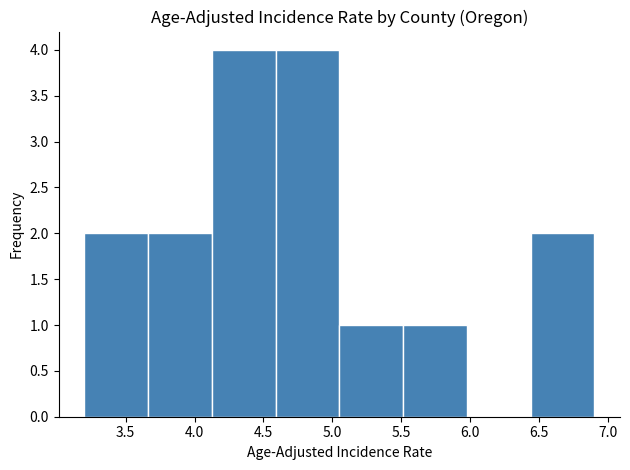

Reading left to right, list every bar in this chart as the range it spans on the x-axis followed by its height. Neither the bar edges nor the heights are printed on the chart, so give them approximately, as read against the axes.

3.20 to 3.65: 2
3.65 to 4.15: 2
4.15 to 4.60: 4
4.60 to 5.05: 4
5.05 to 5.50: 1
5.50 to 6.00: 1
6.00 to 6.45: 0
6.45 to 6.90: 2